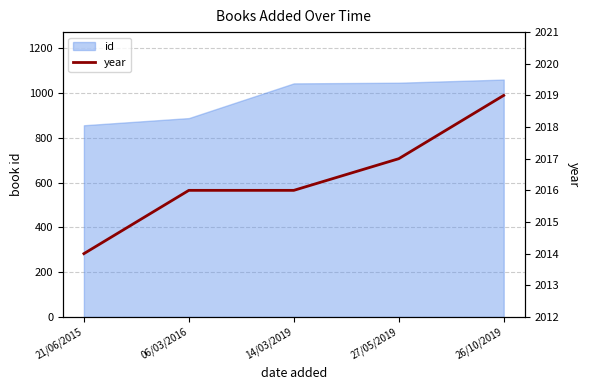

Where is the data nearest to the value 2016?

06/03/2016